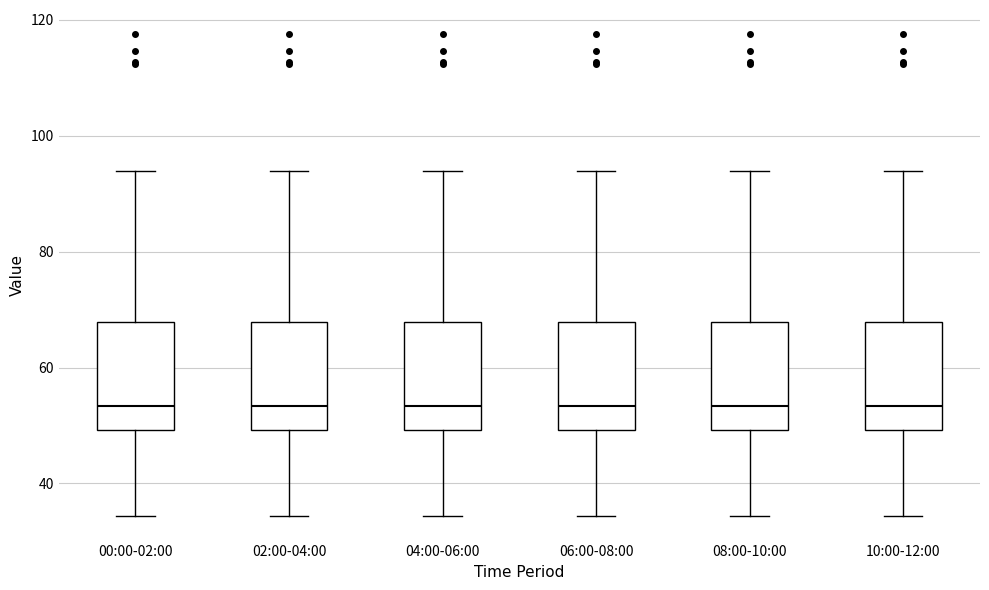

Reading left to right, read every box against the y-axis: the position of its median line, the range the box covers, and the ends of its whiskers. The values are not printed on the chart, so give them approximately, as read against the axis.

00:00-02:00: median 54, box 50 to 68, whiskers 34 to 94
02:00-04:00: median 54, box 50 to 68, whiskers 34 to 94
04:00-06:00: median 54, box 50 to 68, whiskers 34 to 94
06:00-08:00: median 54, box 50 to 68, whiskers 34 to 94
08:00-10:00: median 54, box 50 to 68, whiskers 34 to 94
10:00-12:00: median 54, box 50 to 68, whiskers 34 to 94